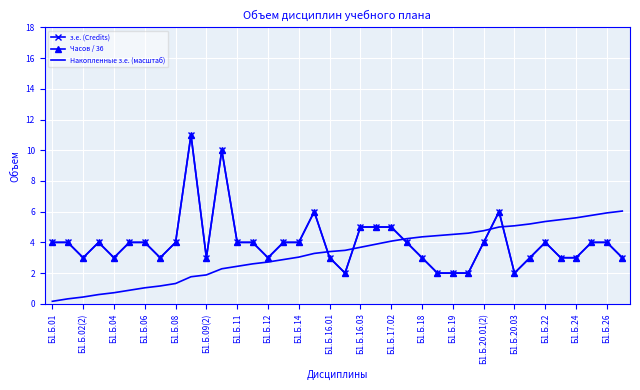

Which series has the largest total across all categories?

з.е. (Credits)